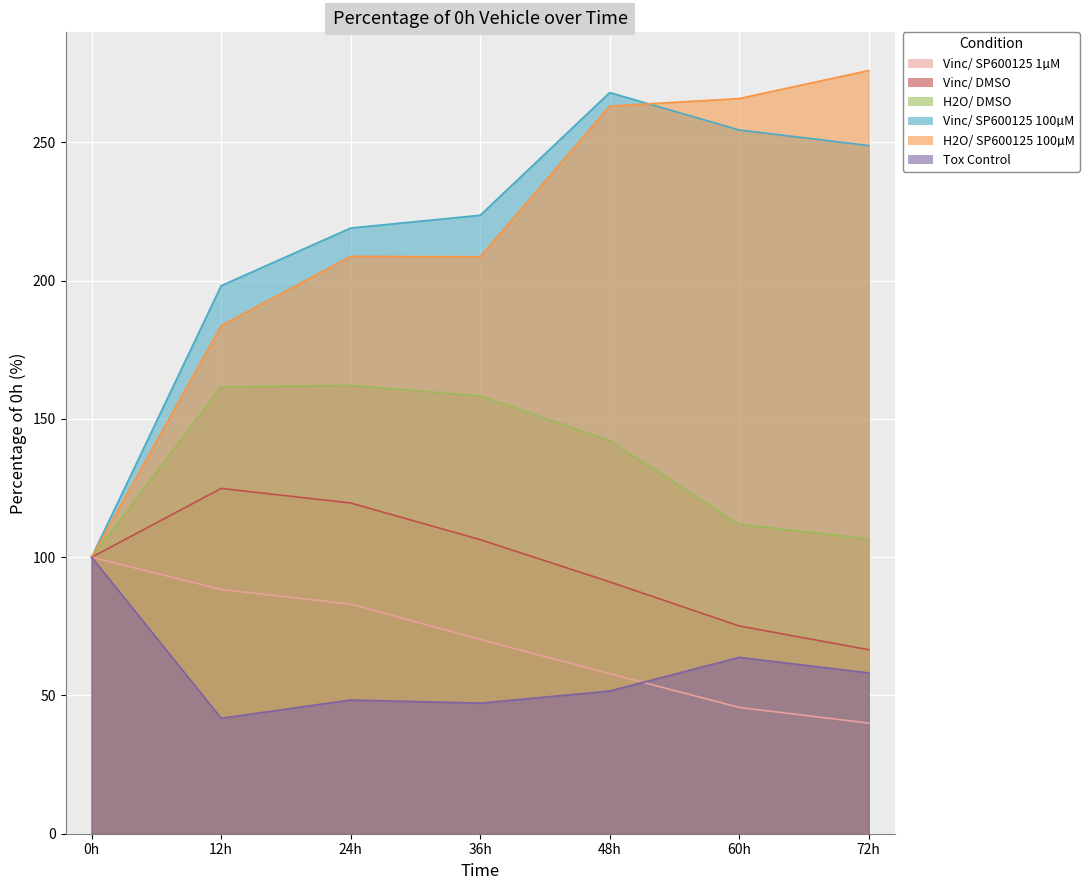

What is the difference between the H2O/ DMSO values at 48h and 60h?

30.3